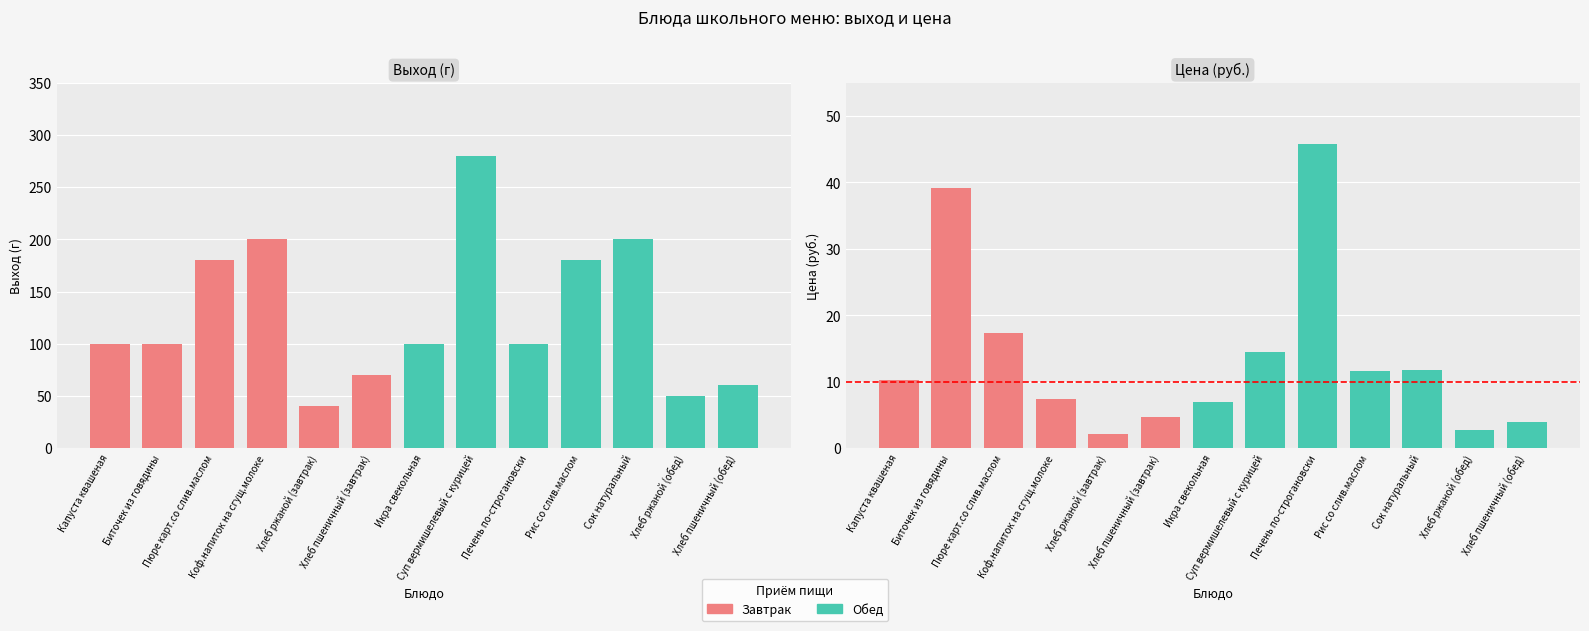

True or false: Выход (г) has a value of 280.0 at Суп вермишелевый с курицей.

True